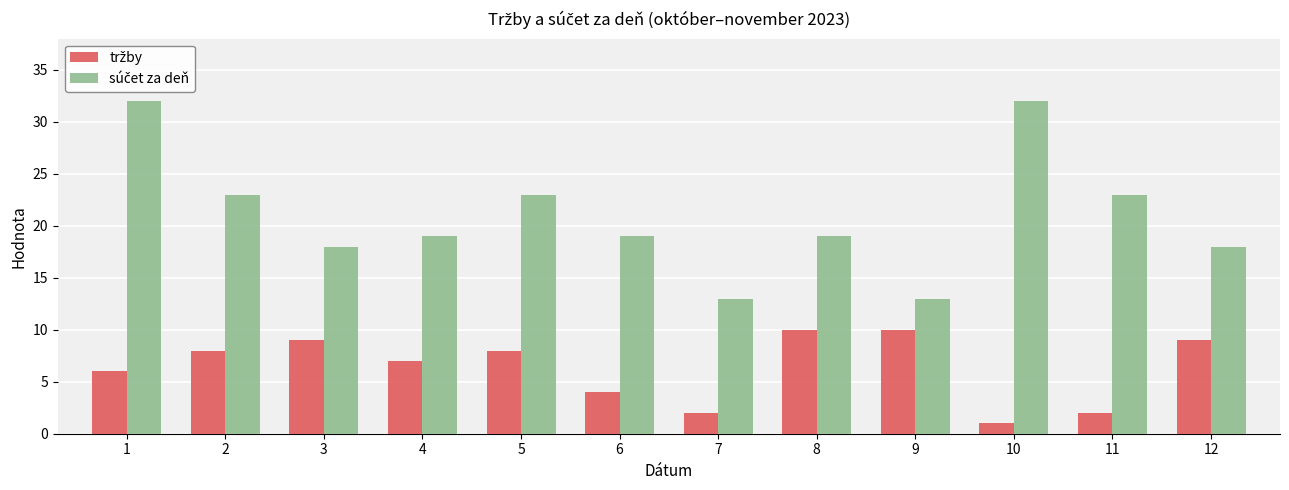

At which category does the chart reach its minimum across all series?

10